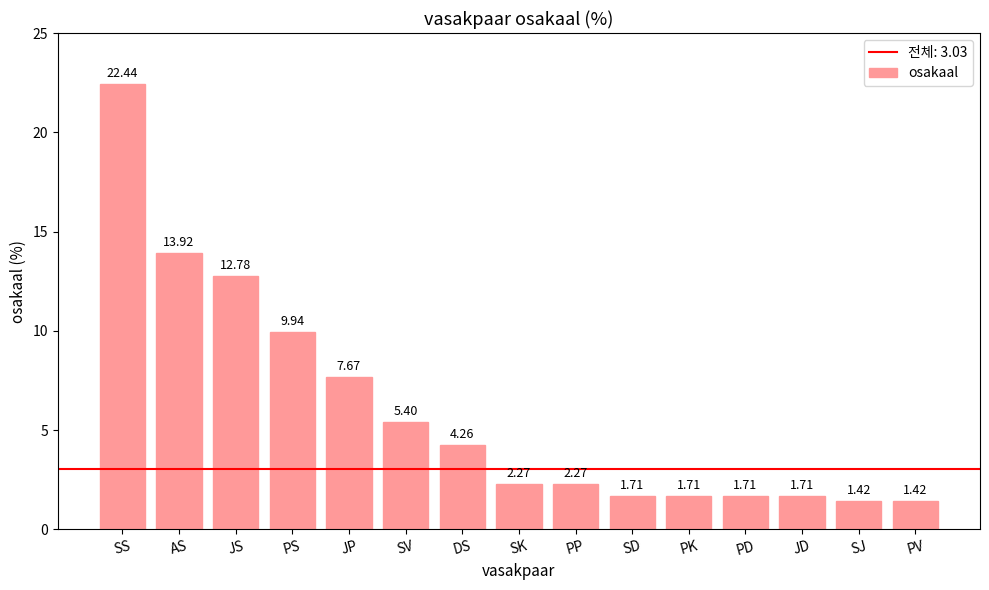

How many data points does each series have?

15